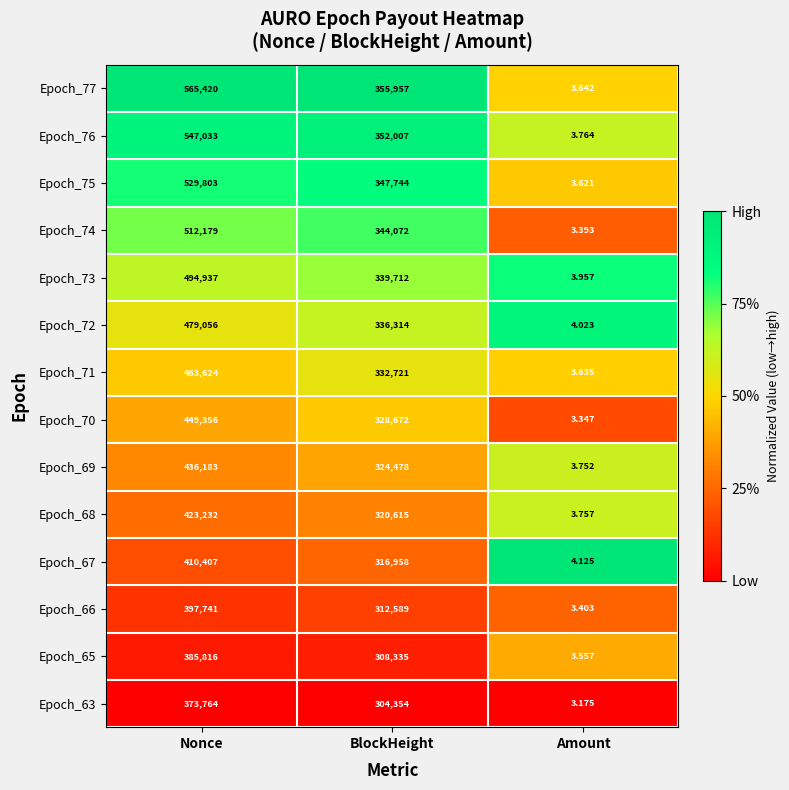

Where is Epoch_71 nearest to the value 231813?

BlockHeight